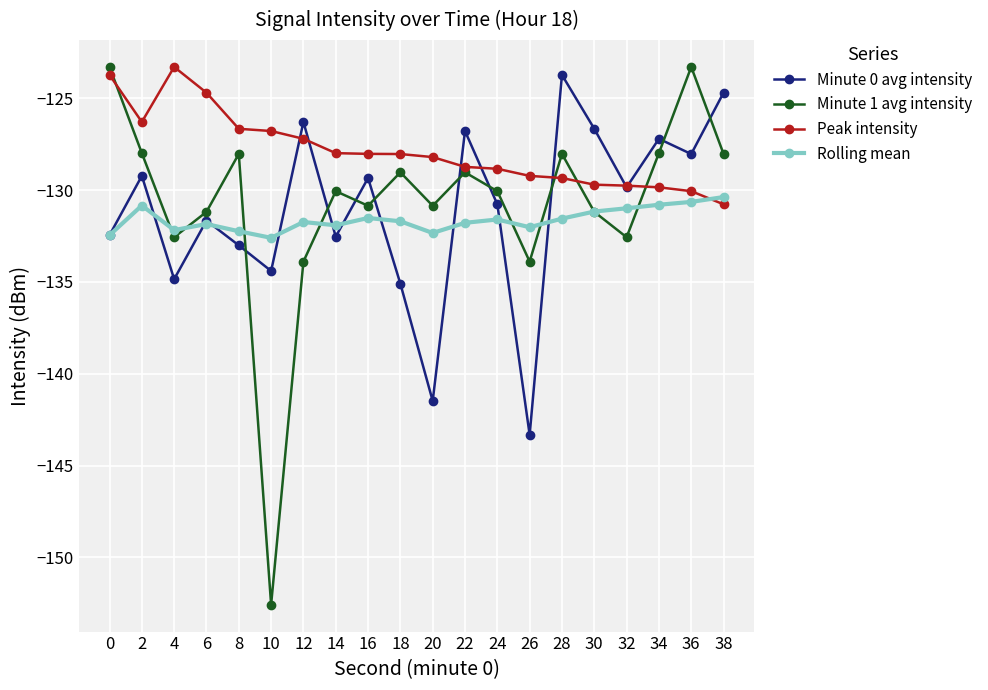

What is the difference between the highest and lowest values at 8?

6.3